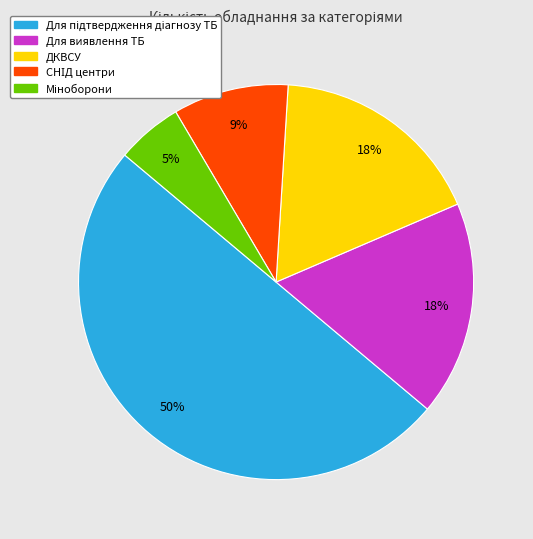

To the nearest percent, what portion does ДКВСУ represent?

18%